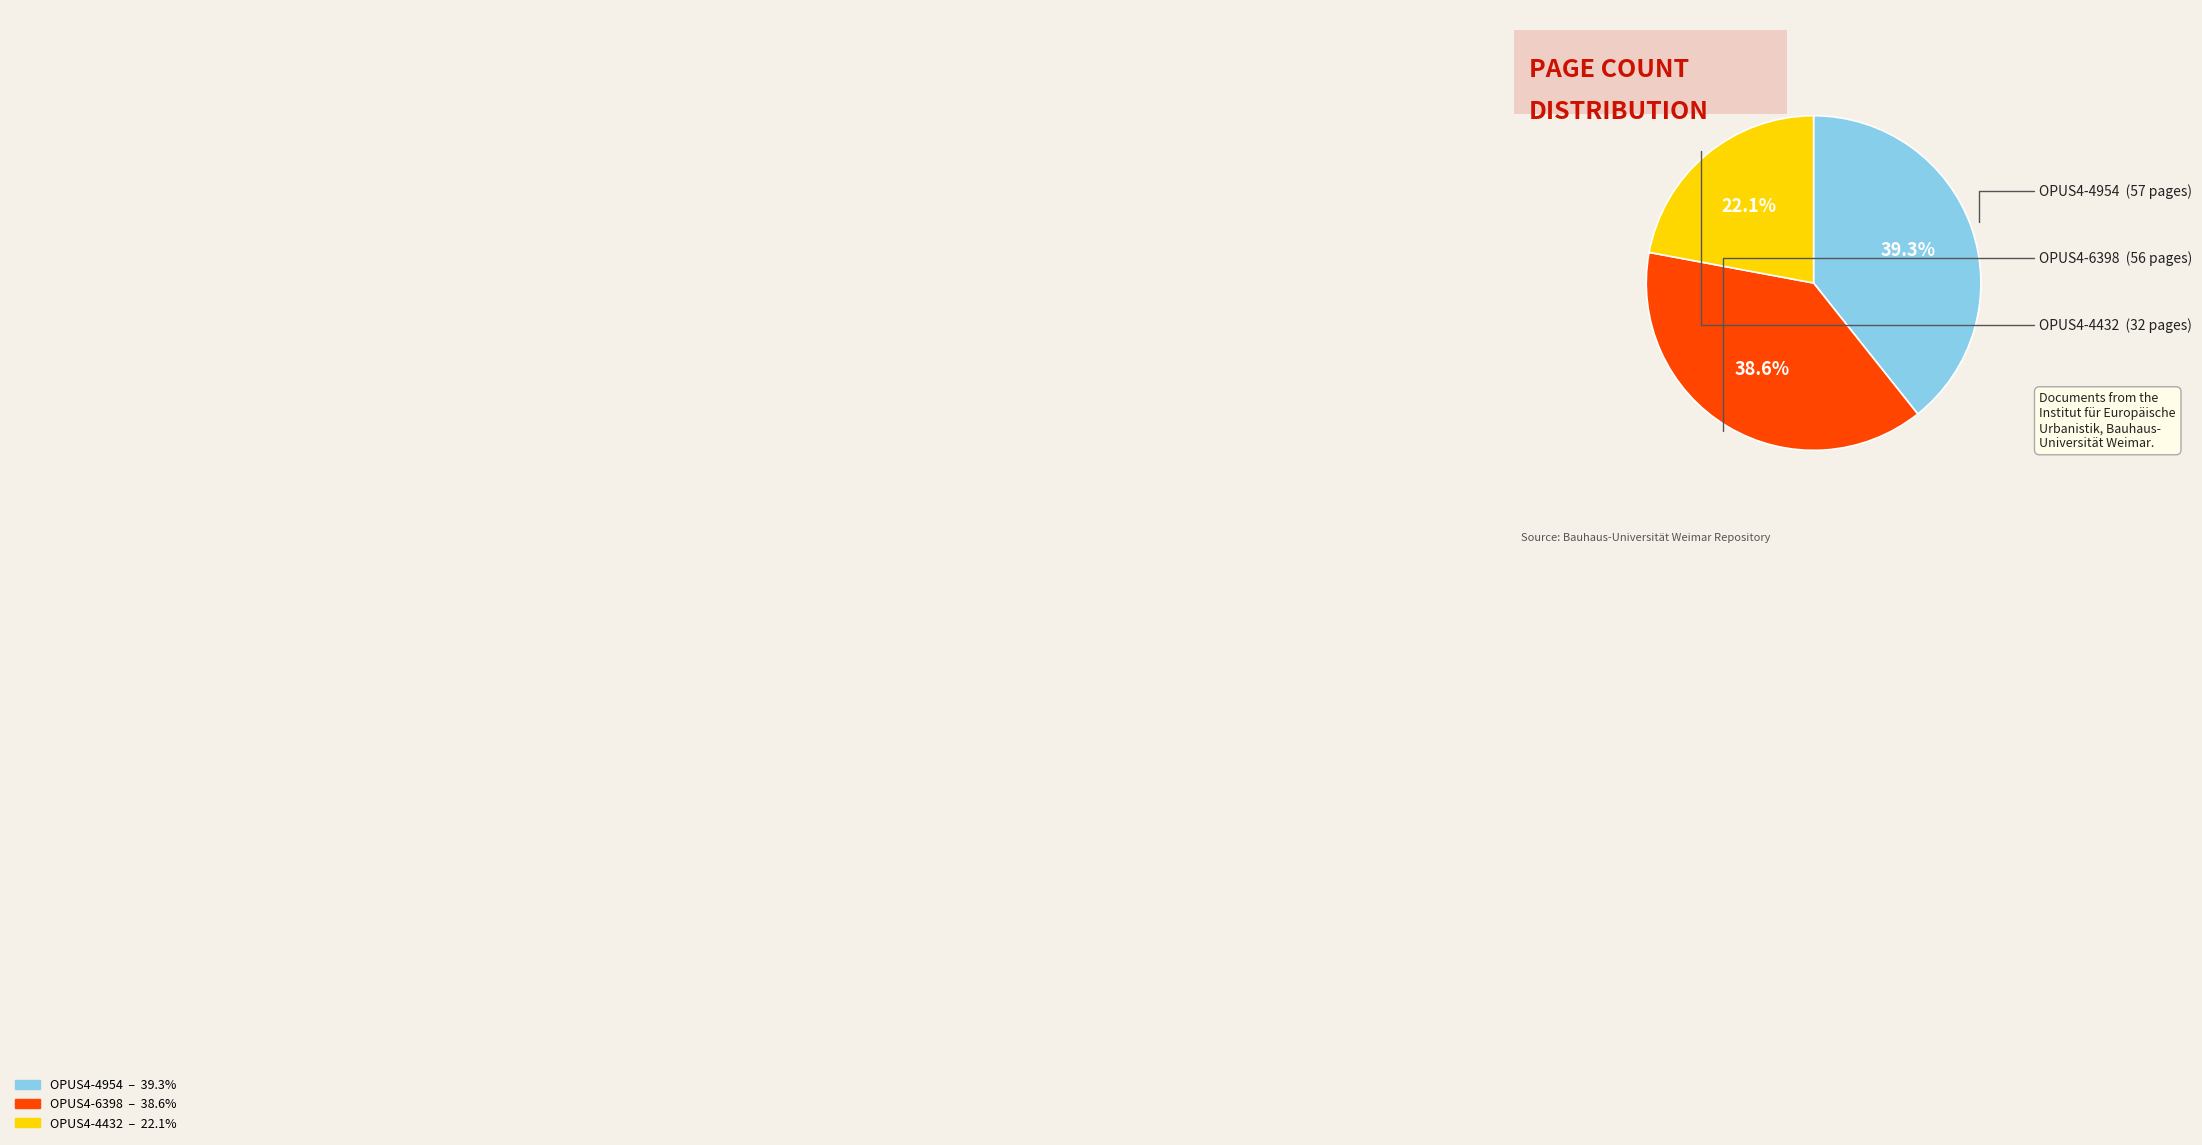

Do OPUS4-6398 and OPUS4-4432 together represent more than half of the pie?

Yes